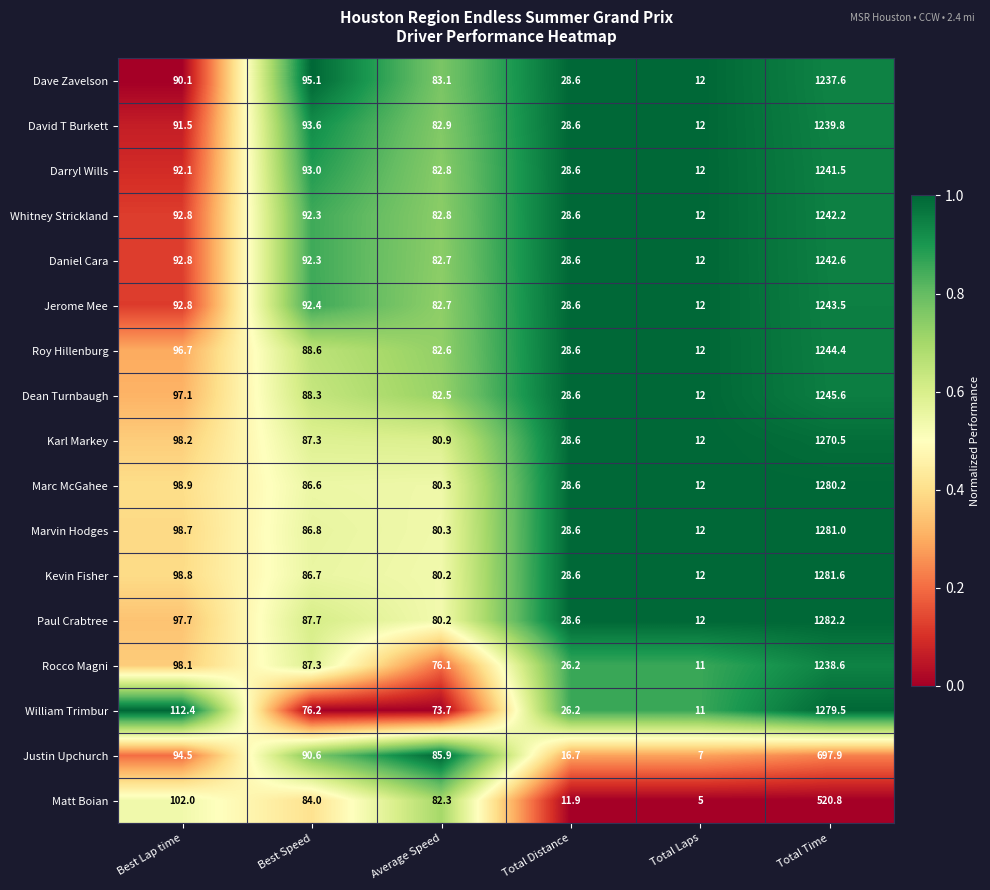

Which series has the largest total across all categories?

Paul Crabtree